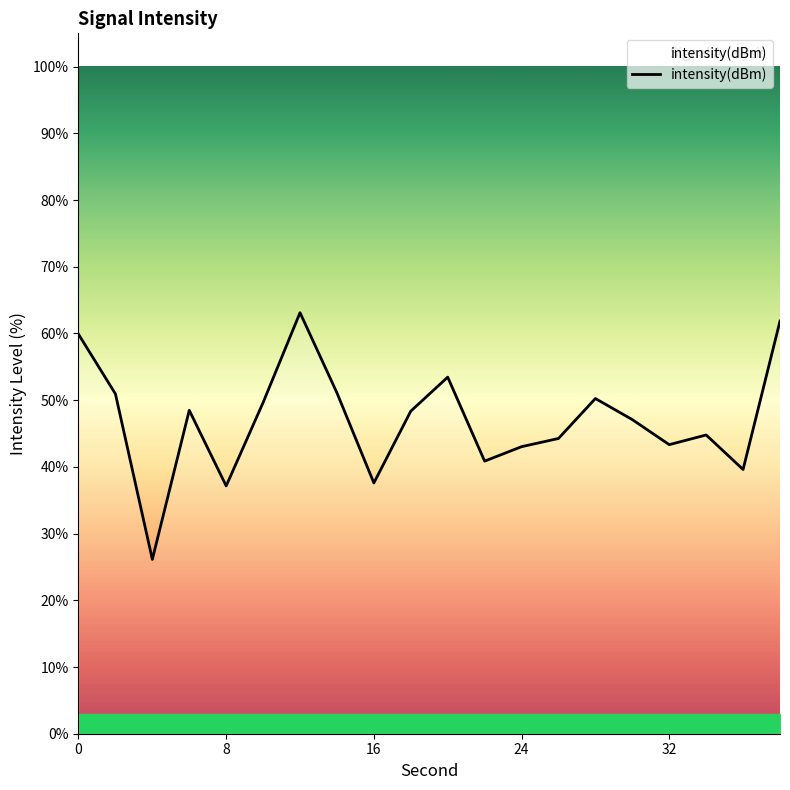

Is this an area chart (filled region under the line)?

No